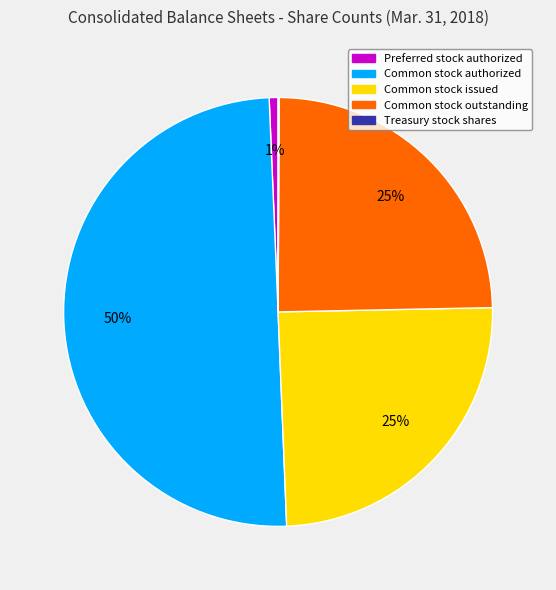

Approximately how many times larger is the value at Common stock authorized compared to Common stock issued?

2.0